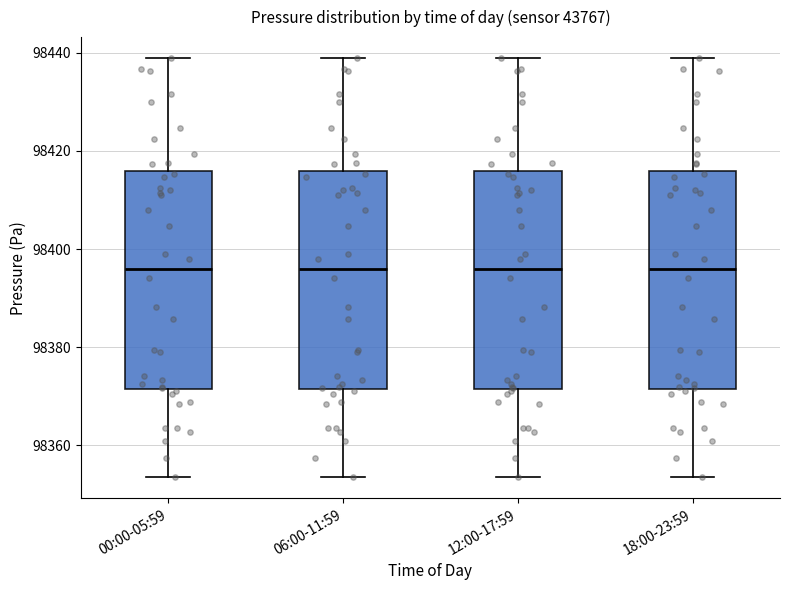

Reading left to right, read every box against the y-axis: the position of its median line, the range the box covers, and the ends of its whiskers. The values are not printed on the chart, so give them approximately, as read against the axis.

00:00-05:59: median 98396, box 98372 to 98416, whiskers 98354 to 98438
06:00-11:59: median 98396, box 98372 to 98416, whiskers 98354 to 98438
12:00-17:59: median 98396, box 98372 to 98416, whiskers 98354 to 98438
18:00-23:59: median 98396, box 98372 to 98416, whiskers 98354 to 98438